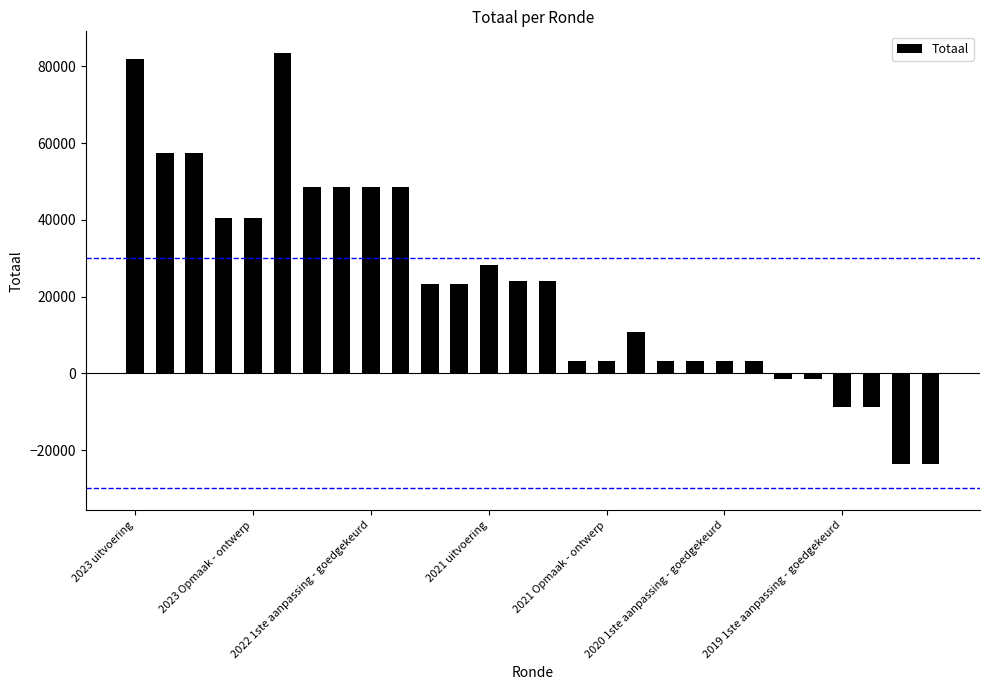

What is the value of the 6th bar from the left?

83450